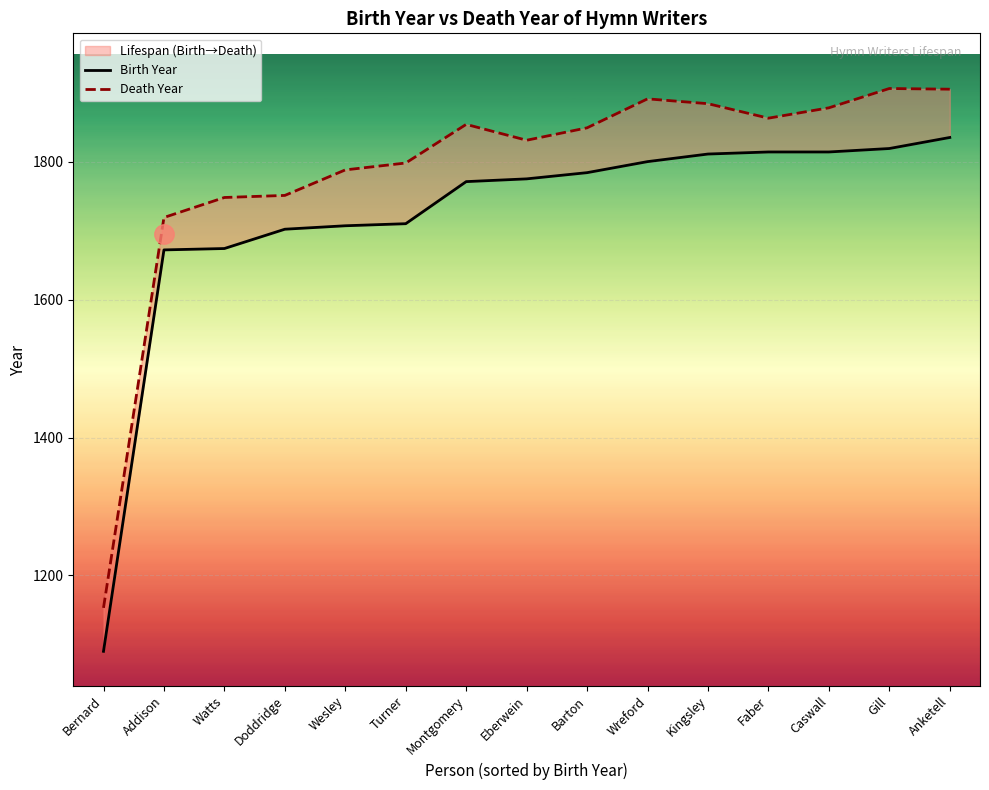

What is the label of the 11th point from the left?

Kingsley